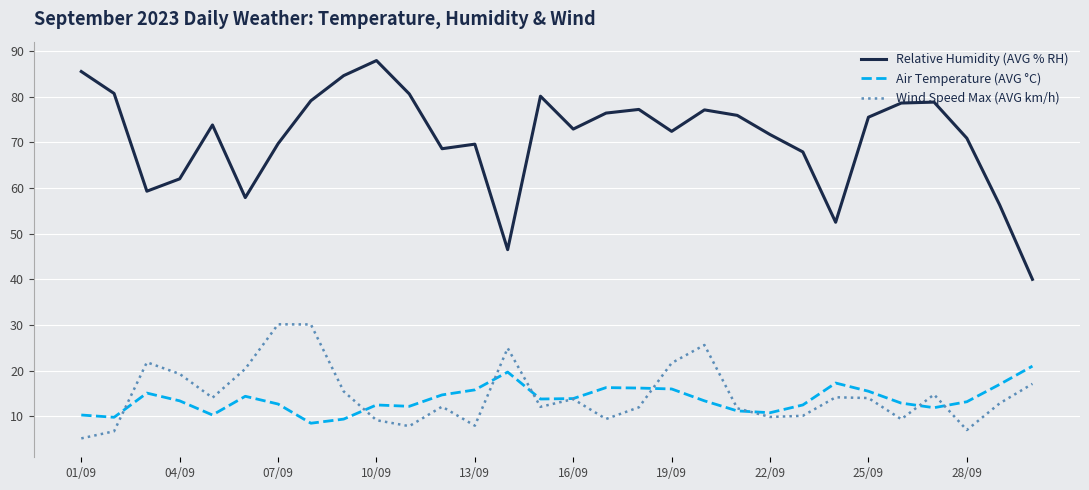

Which series has the widest spread of values?

Relative Humidity (AVG % RH)